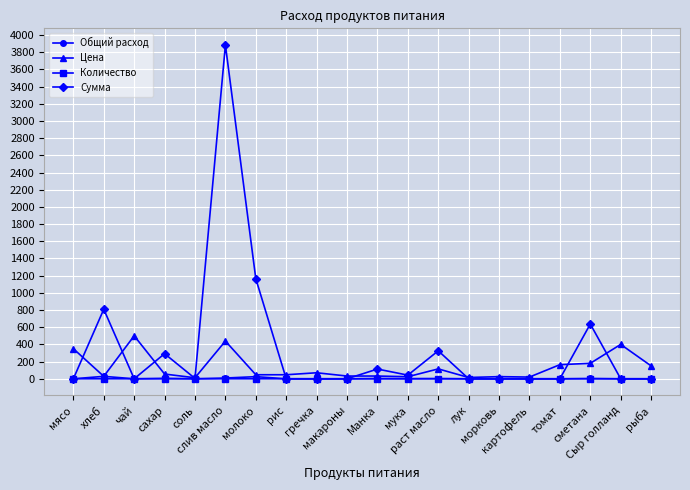

What is the greatest value displayed?

3884.2